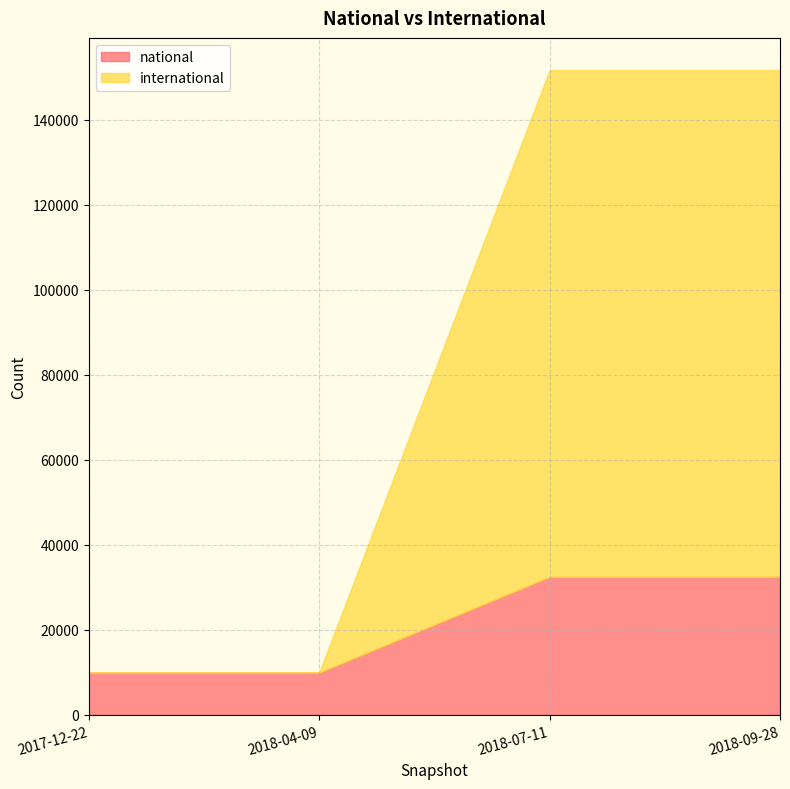

Is the value of international at 2018-04-09 greater than the value of national at 2018-04-09?

No